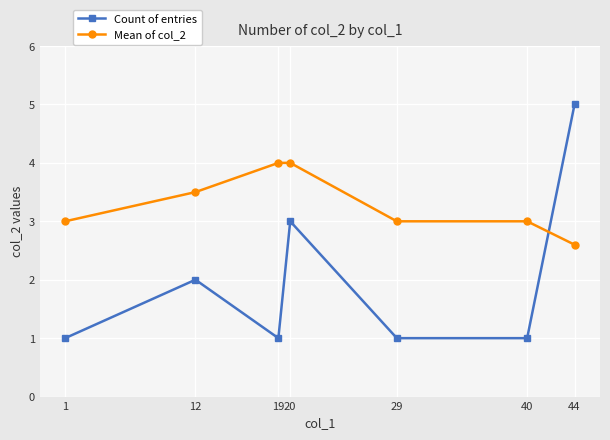

List the series in order of their overall mean, highest first.

Mean of col_2, Count of entries